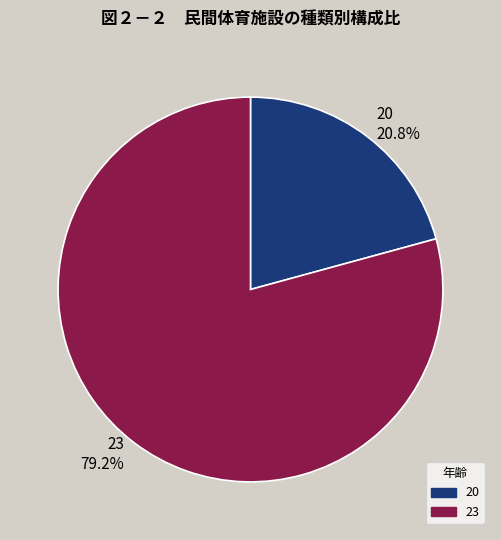

How many slices are in this pie chart?

2